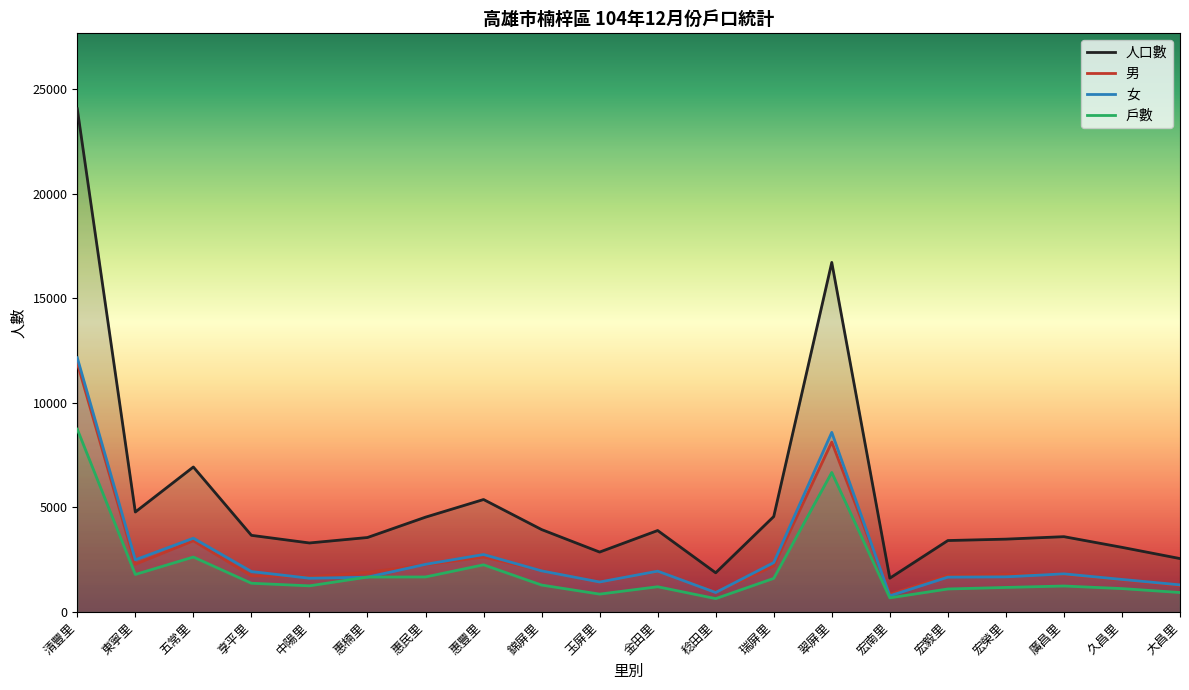

Is this an area chart (filled region under the line)?

No